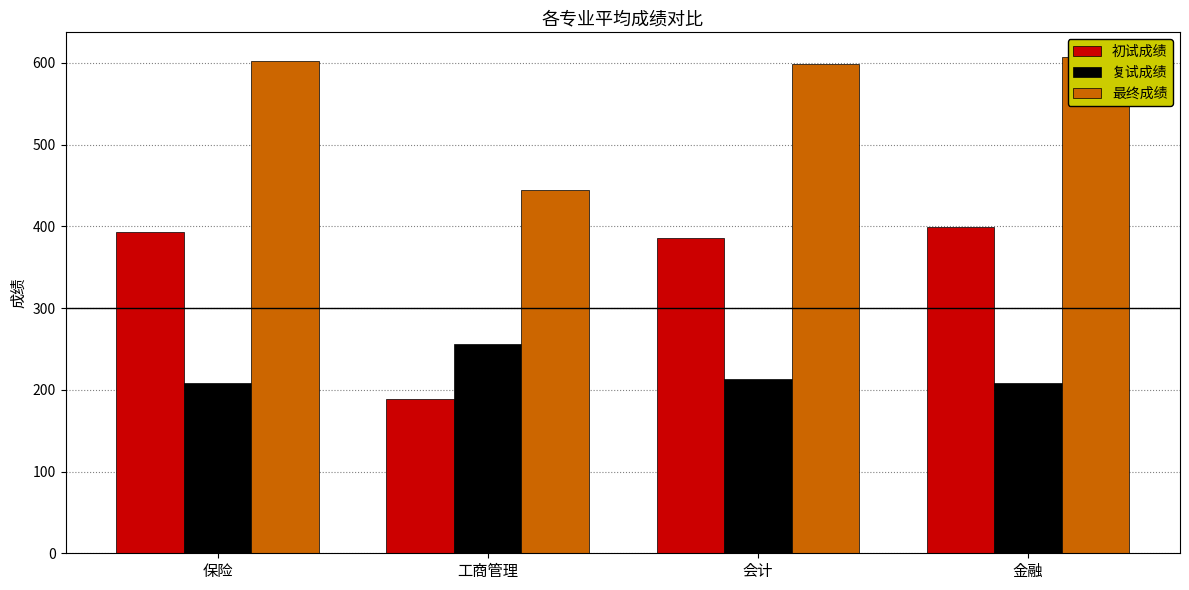

Reading left to right, extract all data points from this chart.

初试成绩: 保险=393.0	工商管理=188.5	会计=385.8	金融=399.0
复试成绩: 保险=208.8	工商管理=255.6	会计=212.8	金融=207.9
最终成绩: 保险=602.8	工商管理=444.1	会计=598.5	金融=607.0